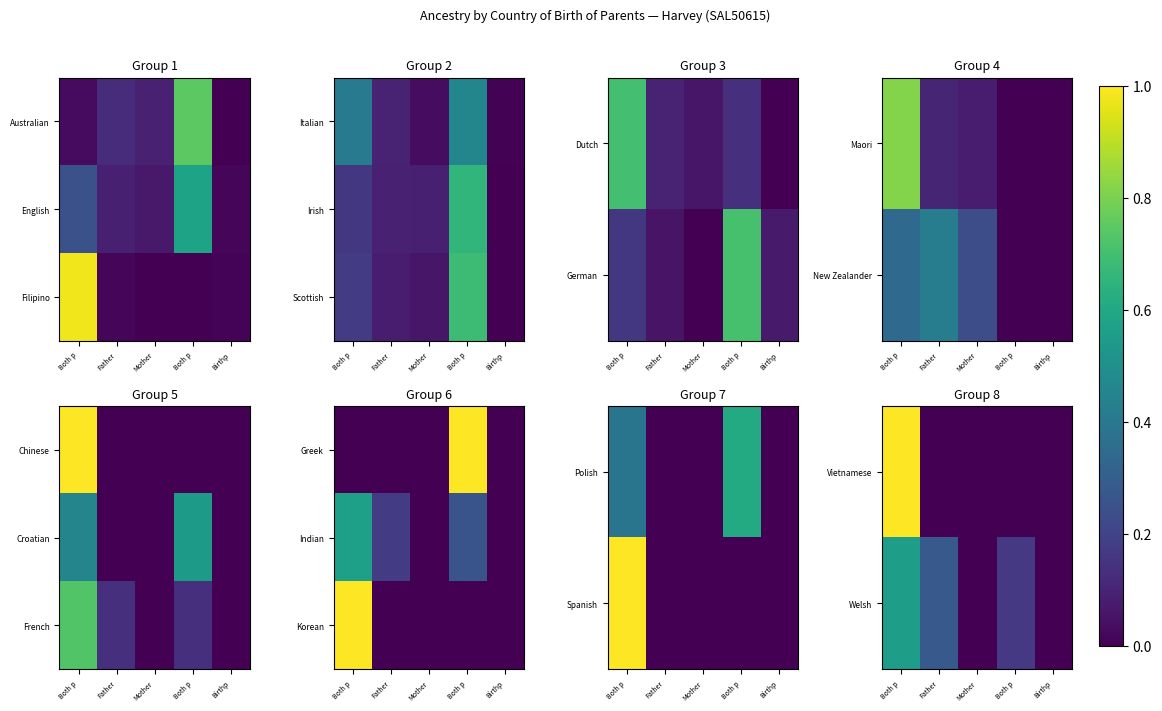

Count the Korean values in the range 0 to 1.

5